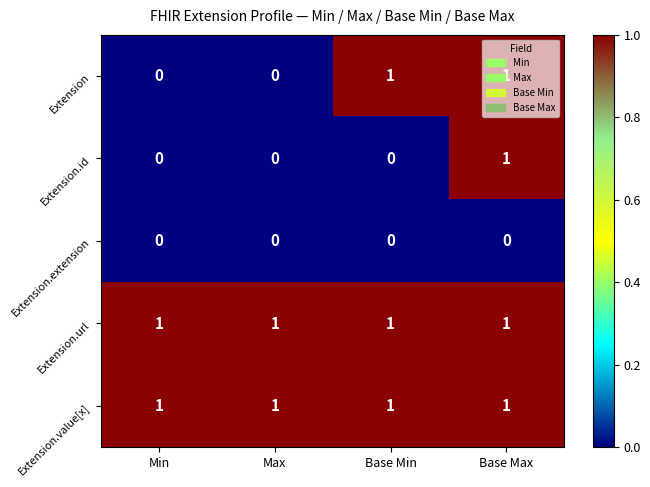

Is the value of Extension.extension at Base Max greater than the value of Extension.value[x] at Base Max?

No